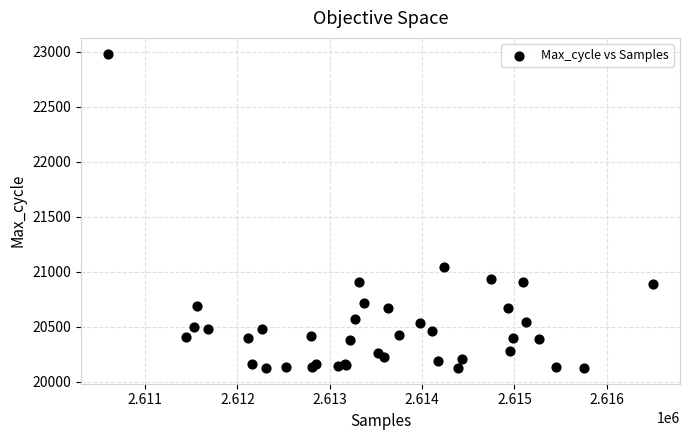

What Y value in the scatter plot is closest to 21552?

21044